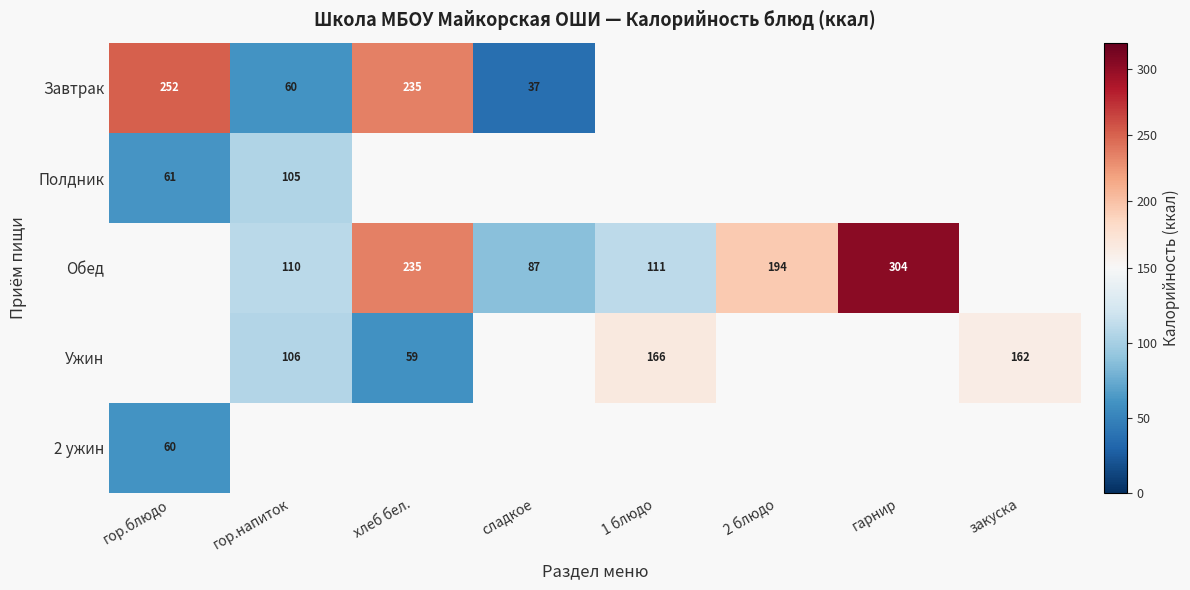

The Завтрак series shows 81 at гор.напиток. True or false?

False